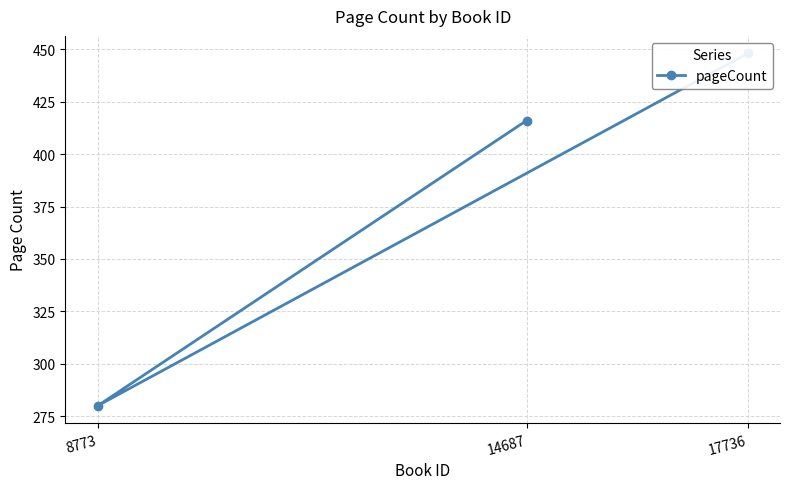

Between 17736 and 14687, which is larger?

17736